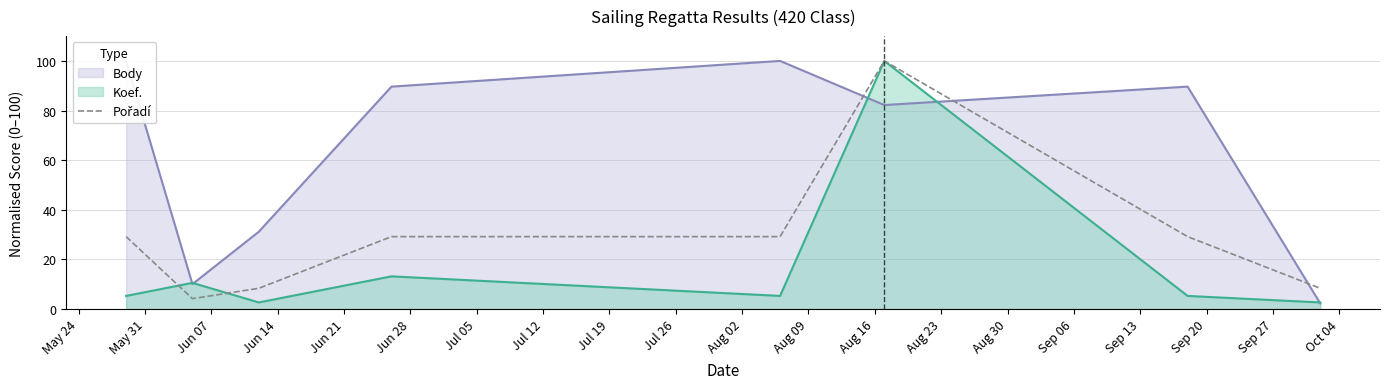

Does the chart have visible grid lines?

Yes